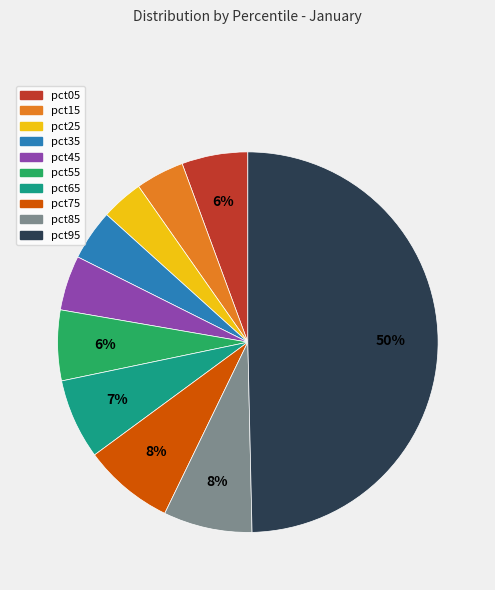

To the nearest percent, what is the average slice percentage?

10%